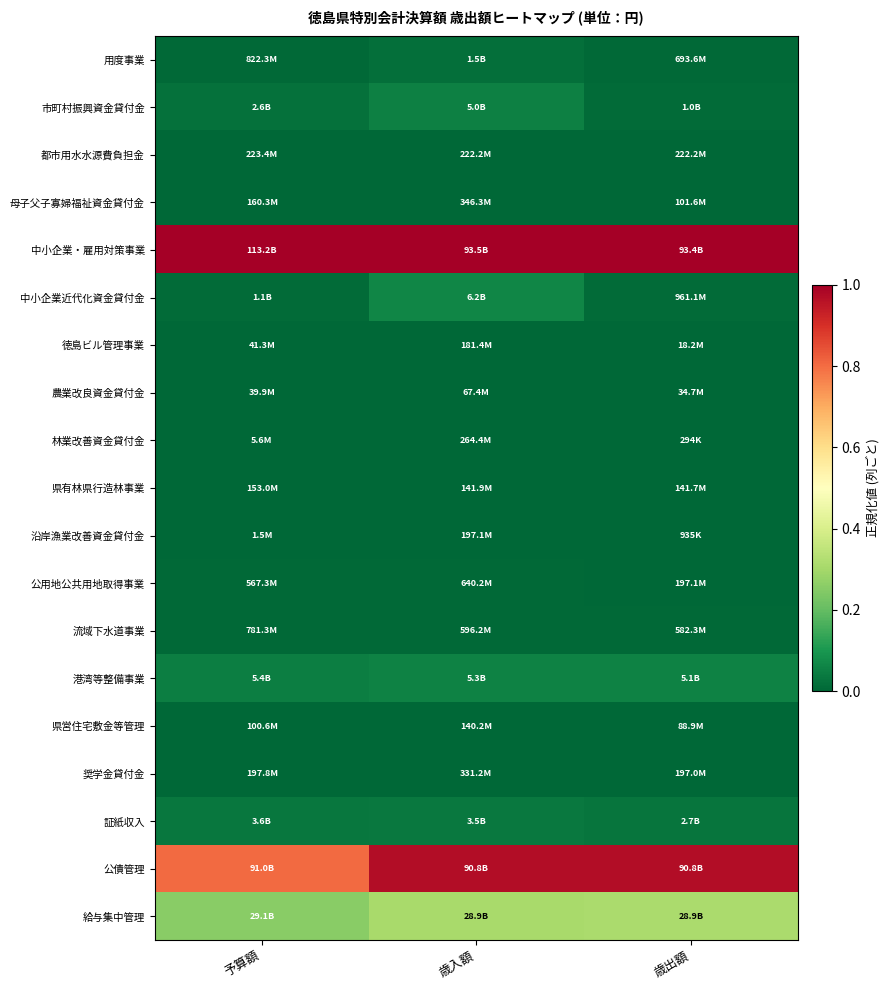

At how many categories does at least one series exceed 0?

3